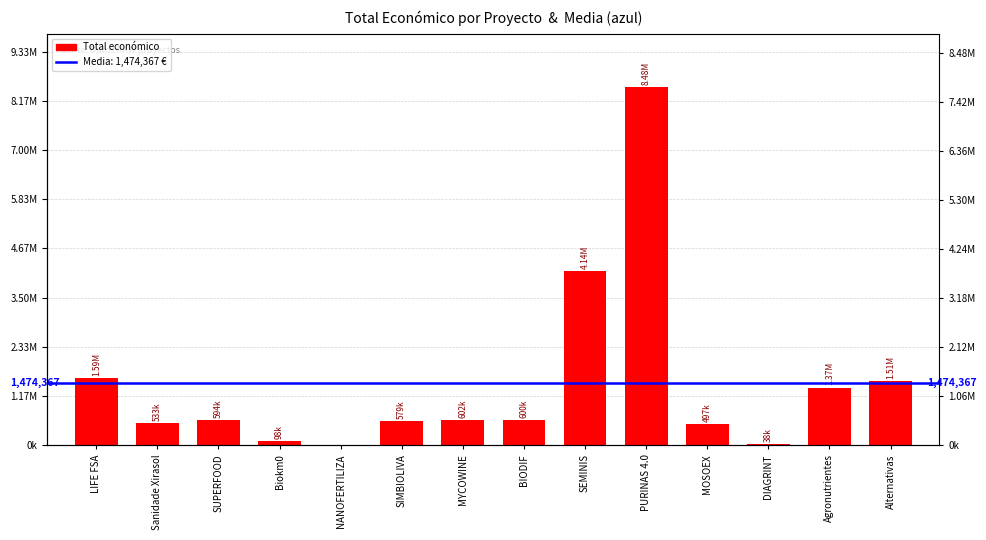

Reading left to right, extract all data points from this chart.

LIFE FSA=1592249.0	Sanidade Xirasol=533449.7	SUPERFOOD=593713.1	Biokm0=98068.8	NANOFERTILIZA=0.0	SIMBIOLIVA=579152.3	MYCOWINE=602295.4	BIODIF=599927.0	SEMINIS=4139393.0	PURINAS 4.0=8484999.0	MOSOEX=497232.4	DIAGRINT=37924.1	Agronutrientes=1369006.0	Alternativas=1513726.0